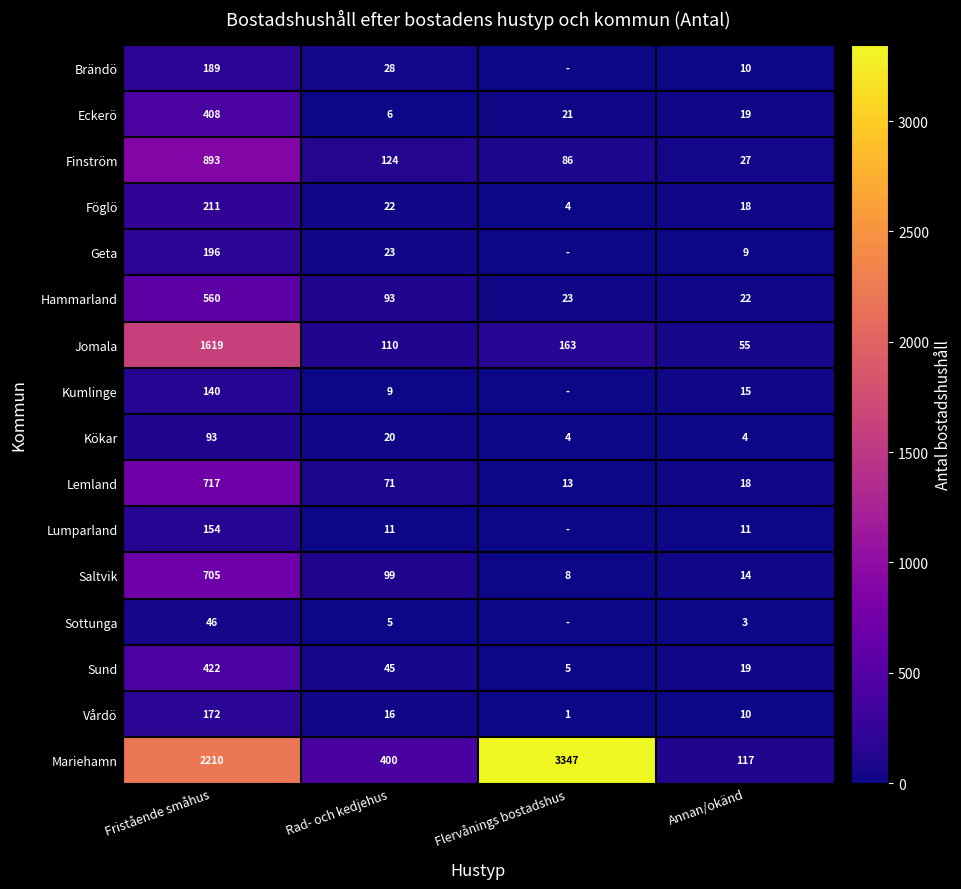

List the labels in order of Lemland value, largest first.

Fristående småhus, Rad- och kedjehus, Annan/okänd, Flervånings bostadshus